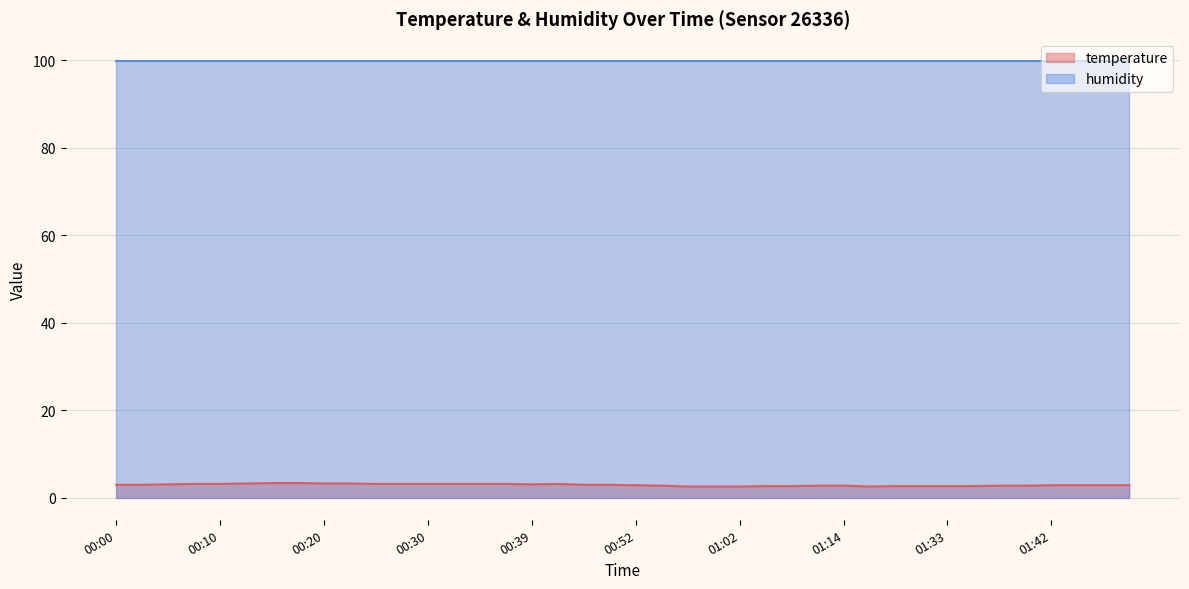

Is it true that the value at 00:30 is 3.2?

True